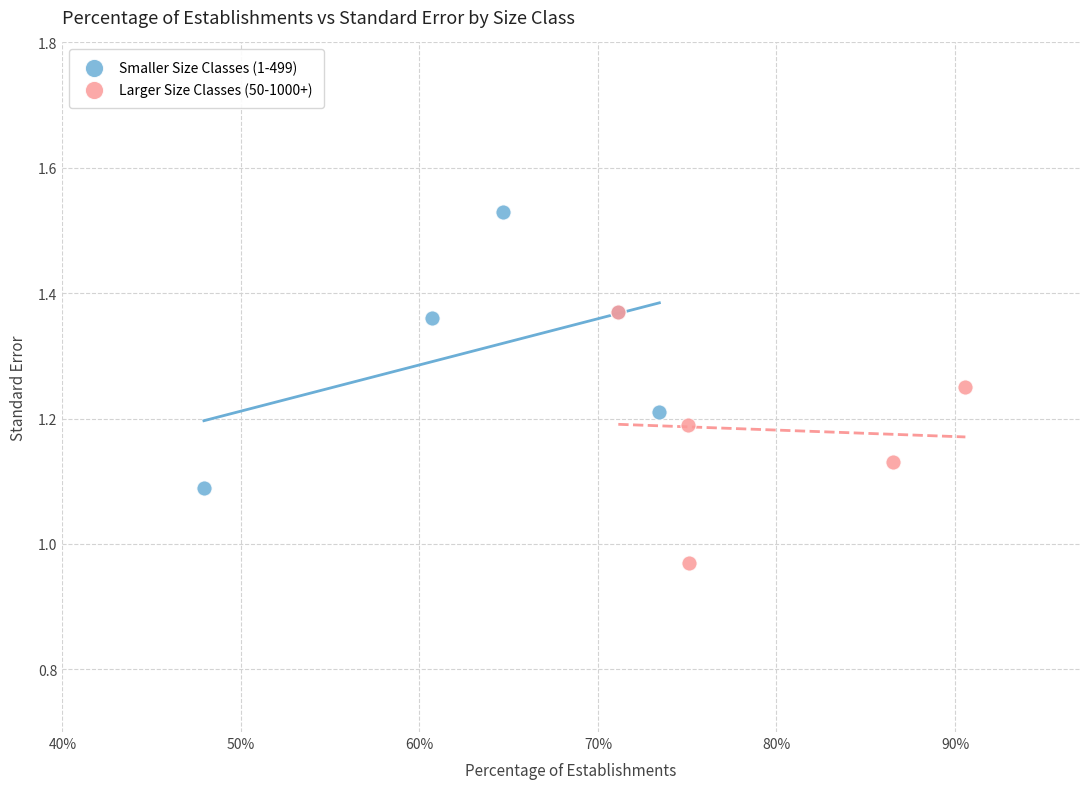

Which series contains the lowest Y value?

Larger Size Classes (50-1000+)